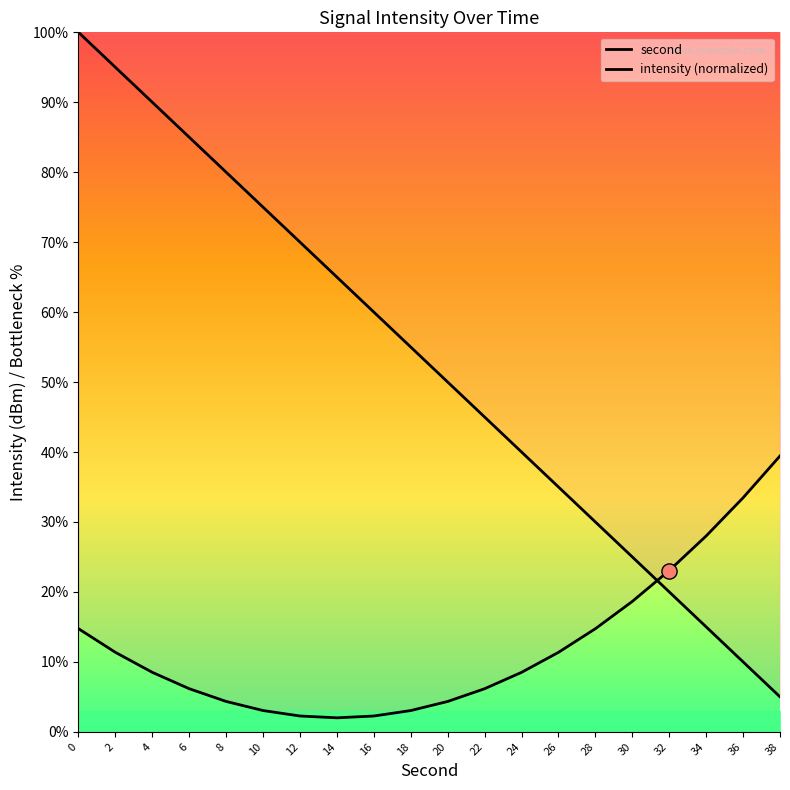

Which series has the widest spread of Y values?

second